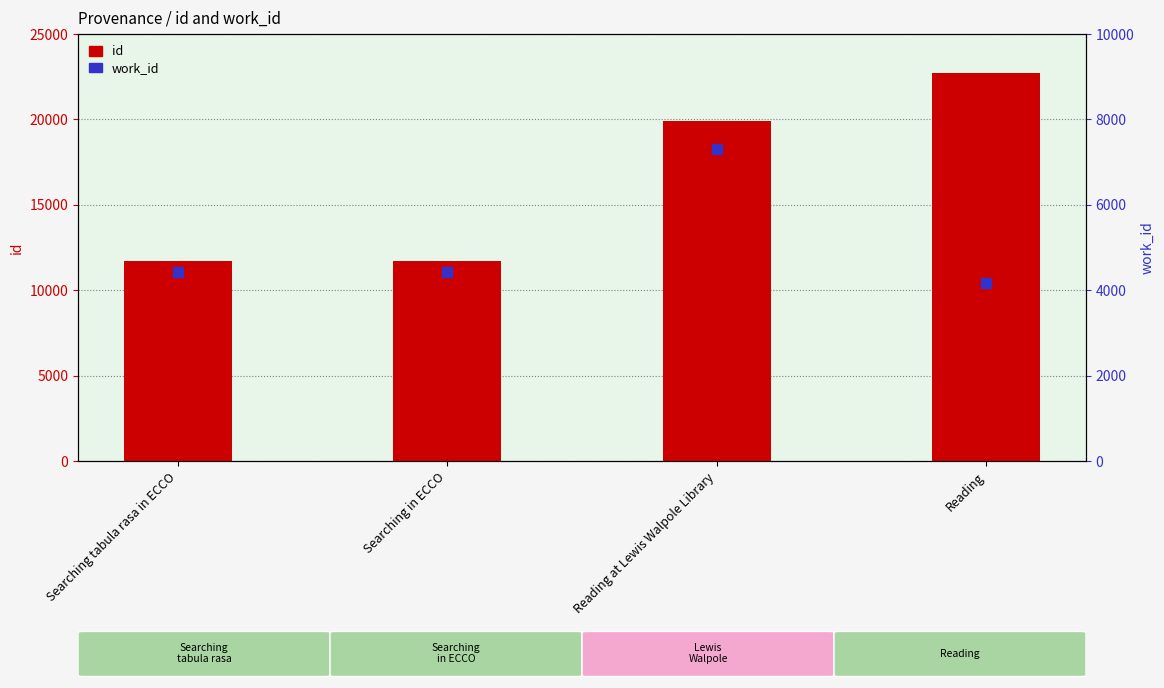

Is the value of id at Reading at Lewis Walpole Library greater than the value of work_id at Searching in ECCO?

Yes